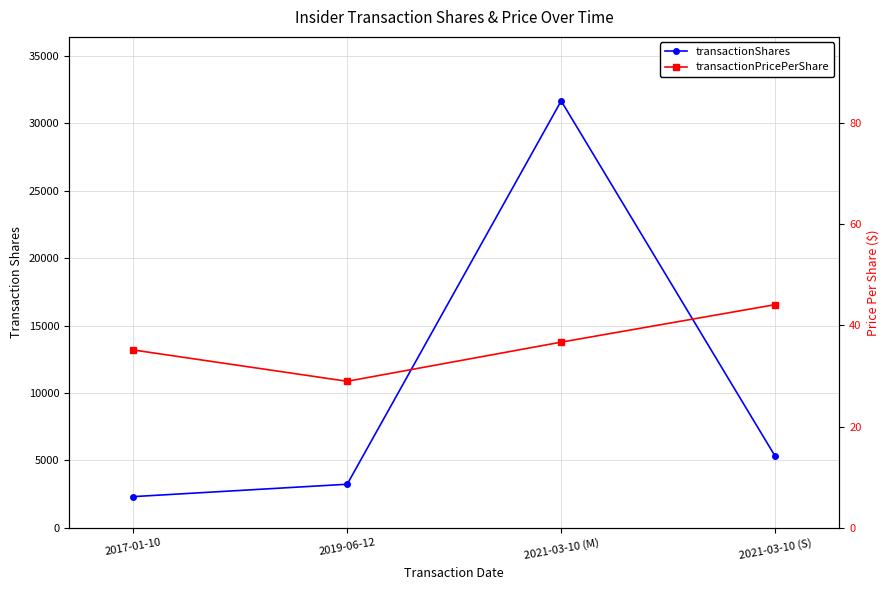

At which category is the sum across all series the highest?

2021-03-10 (M)